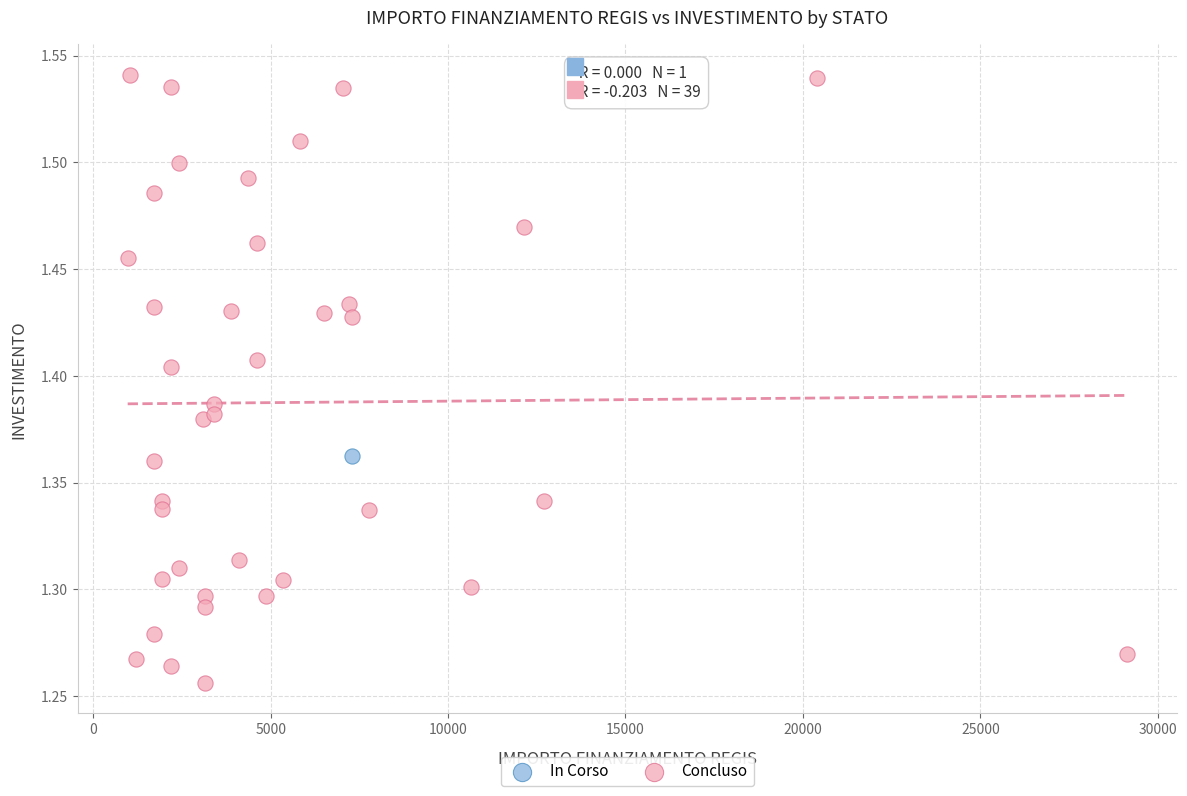

What are all the series names shown in the legend?

In Corso, Concluso